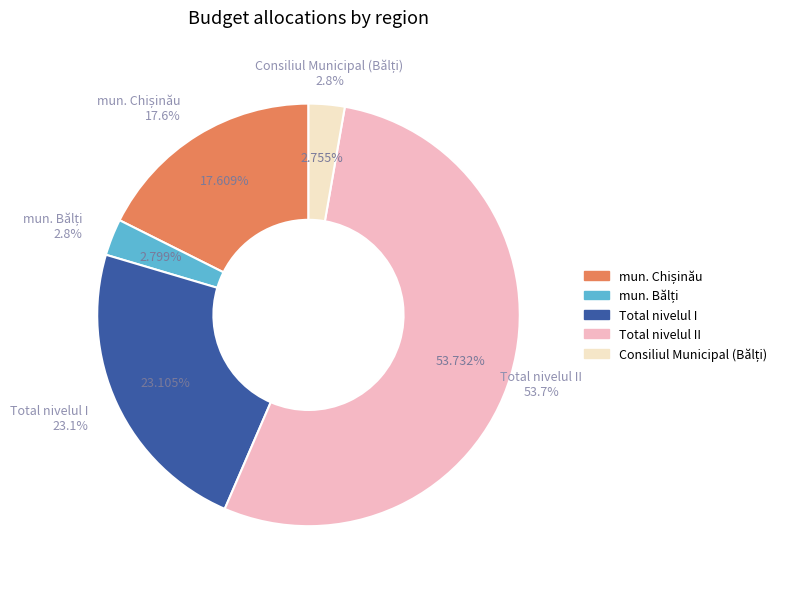

What is the change in value from mun. Bălți to Consiliul Municipal (Bălți)?

-10763.5